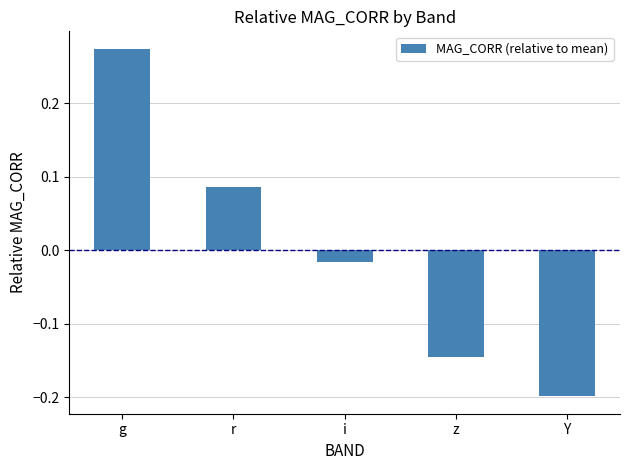

Does the chart contain stacked bars?

No